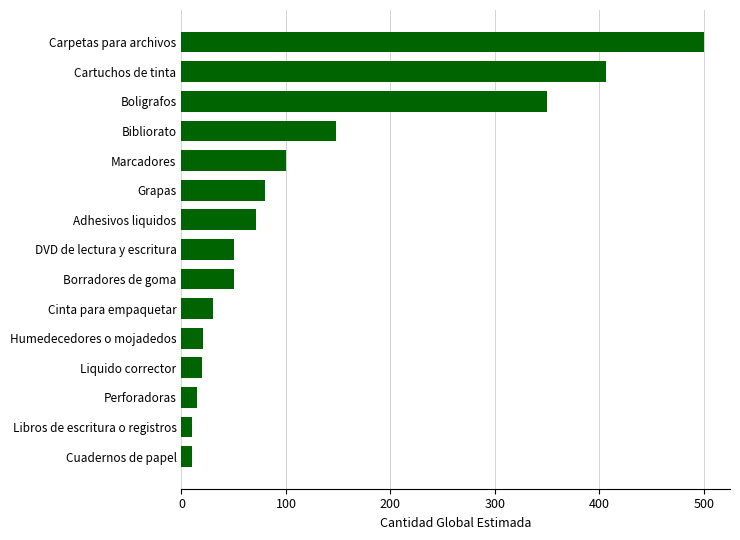

How many values are below 50?

6